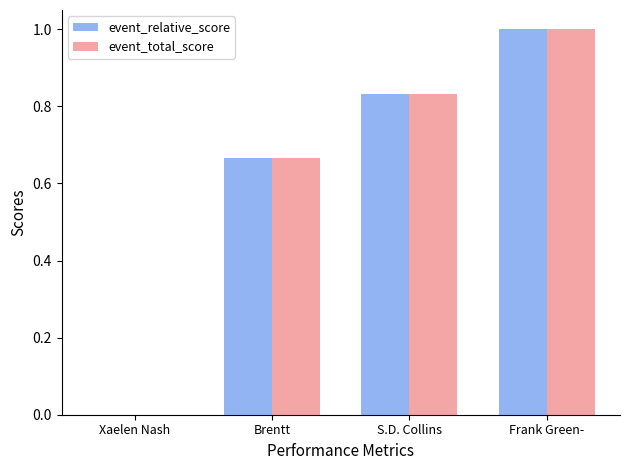

The value of event_total_score at Brentt is 0.9. True or false?

False